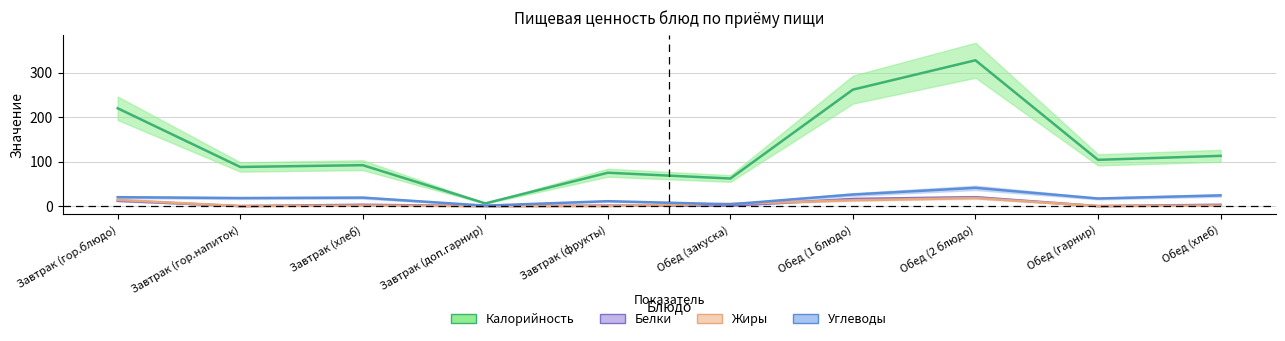

Rank the categories by Белки value from lowest to highest.

Завтрак (гор.напиток), Завтрак (доп.гарнир), Обед (гарнир), Завтрак (фрукты), Обед (закуска), Завтрак (хлеб), Обед (хлеб), Завтрак (гор.блюдо), Обед (1 блюдо), Обед (2 блюдо)